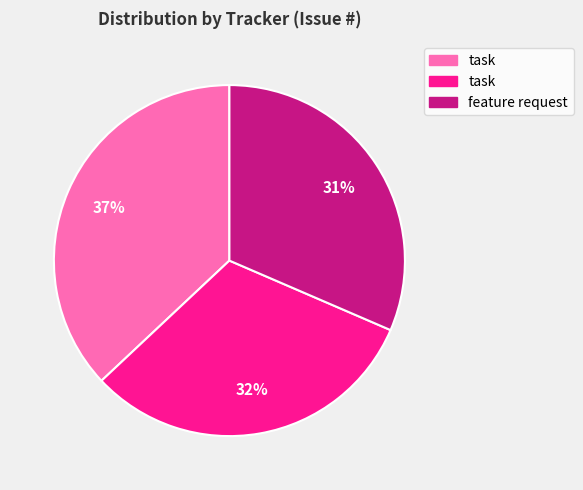

Count the number of slices in the pie.

3